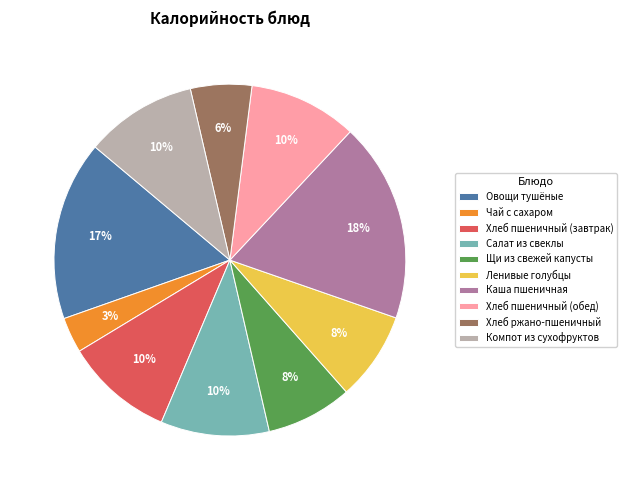

What is the ratio of the value at Щи из свежей капусты to the value at Салат из свеклы?

0.8